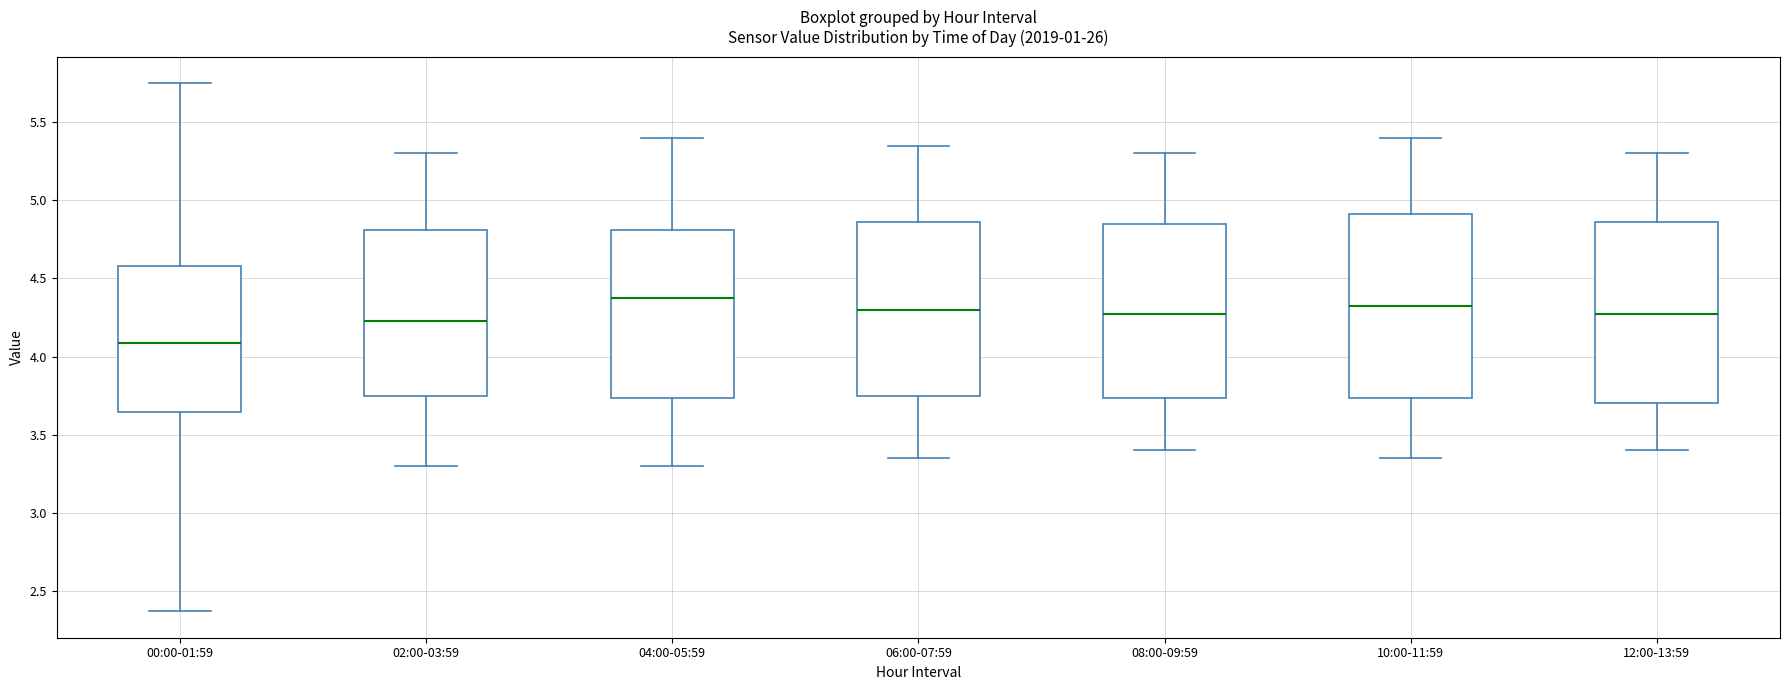

Reading left to right, read every box against the y-axis: the position of its median line, the range the box covers, and the ends of its whiskers. The values are not printed on the chart, so give them approximately, as read against the axis.

00:00-01:59: median 4.10, box 3.65 to 4.60, whiskers 2.35 to 5.75
02:00-03:59: median 4.25, box 3.75 to 4.80, whiskers 3.30 to 5.30
04:00-05:59: median 4.40, box 3.75 to 4.80, whiskers 3.30 to 5.40
06:00-07:59: median 4.30, box 3.75 to 4.85, whiskers 3.35 to 5.35
08:00-09:59: median 4.30, box 3.75 to 4.85, whiskers 3.40 to 5.30
10:00-11:59: median 4.35, box 3.75 to 4.90, whiskers 3.35 to 5.40
12:00-13:59: median 4.30, box 3.70 to 4.85, whiskers 3.40 to 5.30